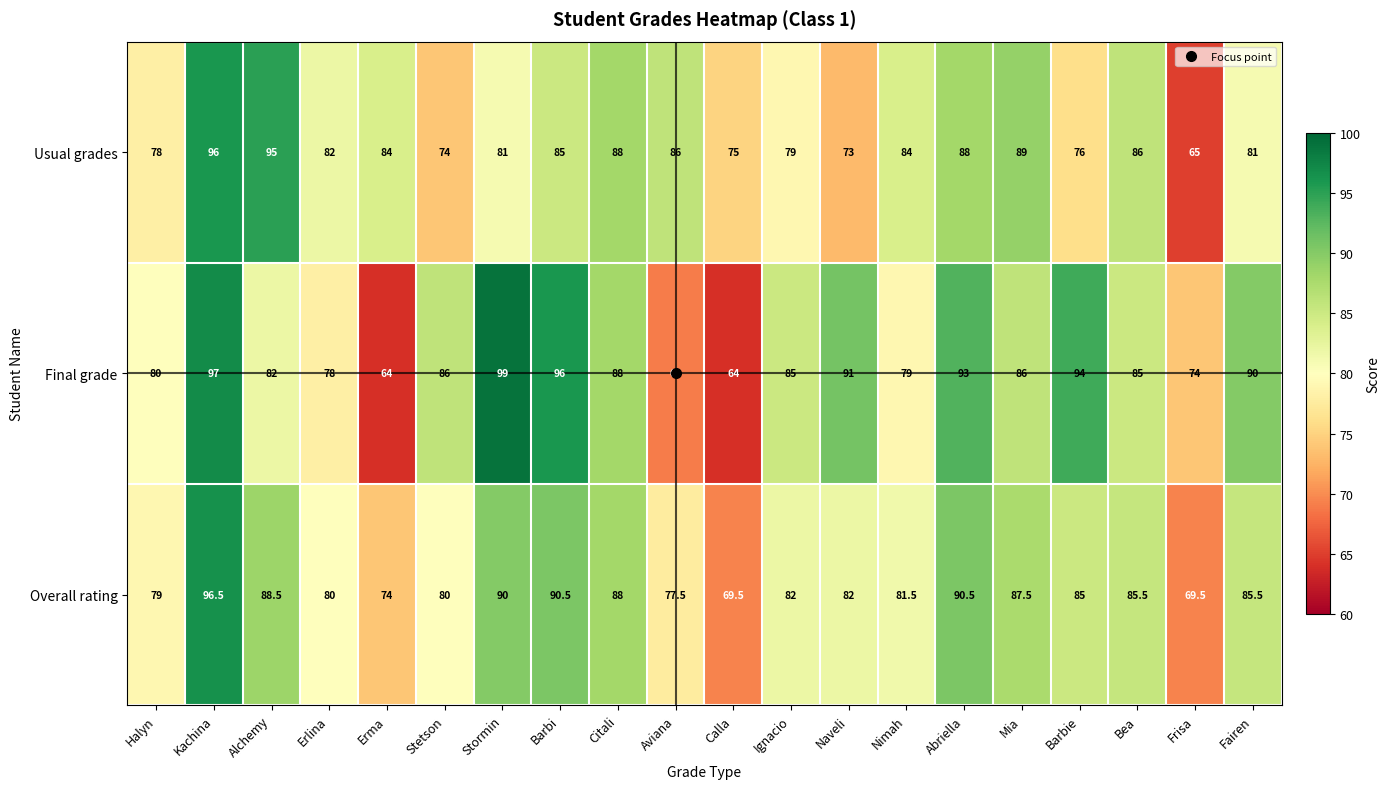

Rank the series by their average value, from highest to lowest.

Final grade, Overall rating, Usual grades